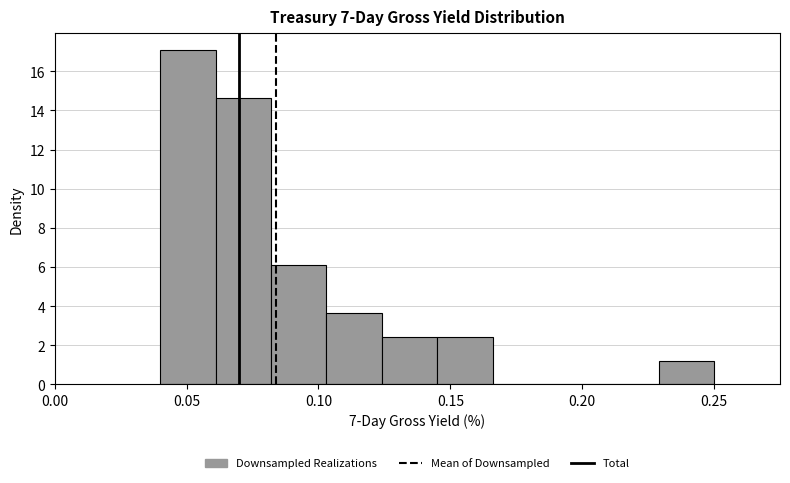

Which range on the x-axis has the tallest bar?

0.040 to 0.061